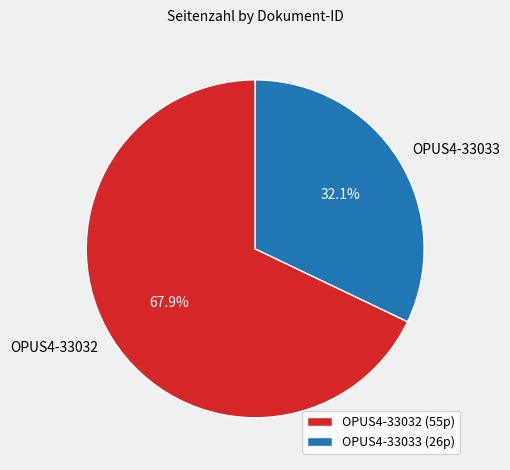

How many segments does this pie chart have?

2